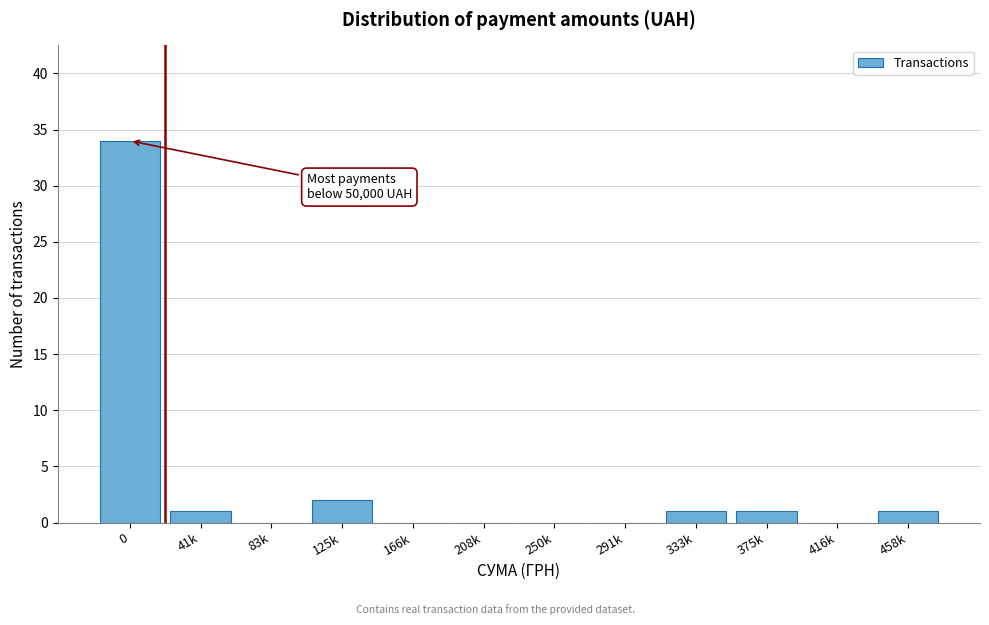

Reading left to right, transcribe all the data shown in this chart.

0=34	41k=1	83k=0	125k=2	166k=0	208k=0	250k=0	291k=0	333k=1	375k=1	416k=0	458k=1